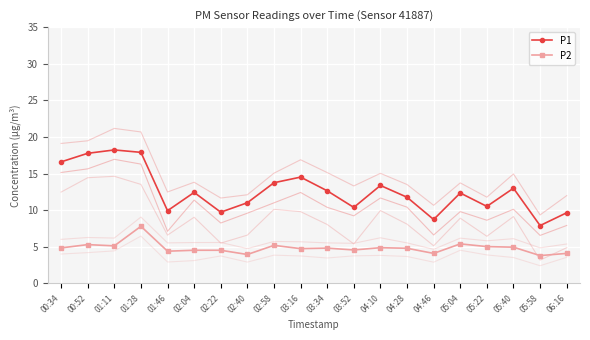

Reading left to right, extract all data points from this chart.

P1: 16.6	17.8	18.2	17.9	9.9	12.4	9.7	11.0	13.8	14.5	12.7	10.4	13.4	11.8	8.7	12.3	10.5	13.0	7.9	9.7
P2: 4.8	5.3	5.1	7.8	4.4	4.5	4.5	4.0	5.2	4.8	4.8	4.6	4.9	4.8	4.1	5.4	5.0	5.0	3.8	4.1